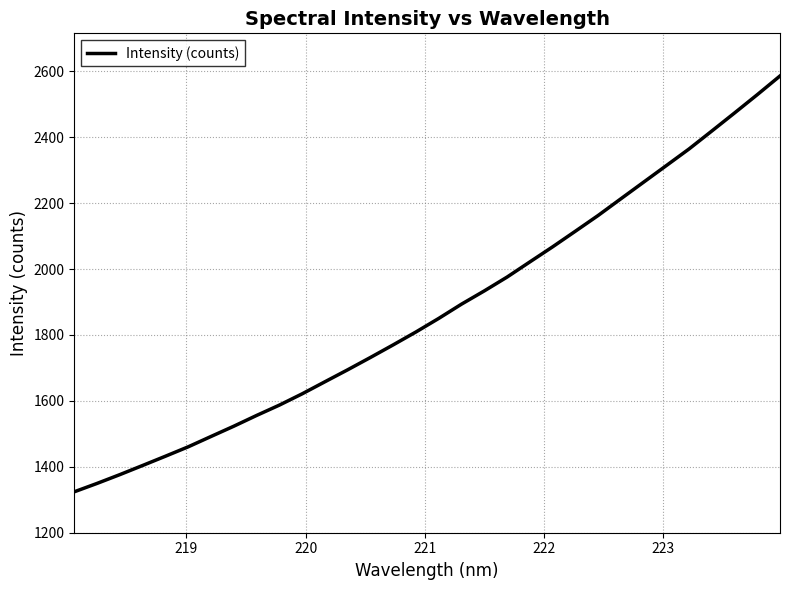

What is the difference between the maximum and minimum values?

1261.7